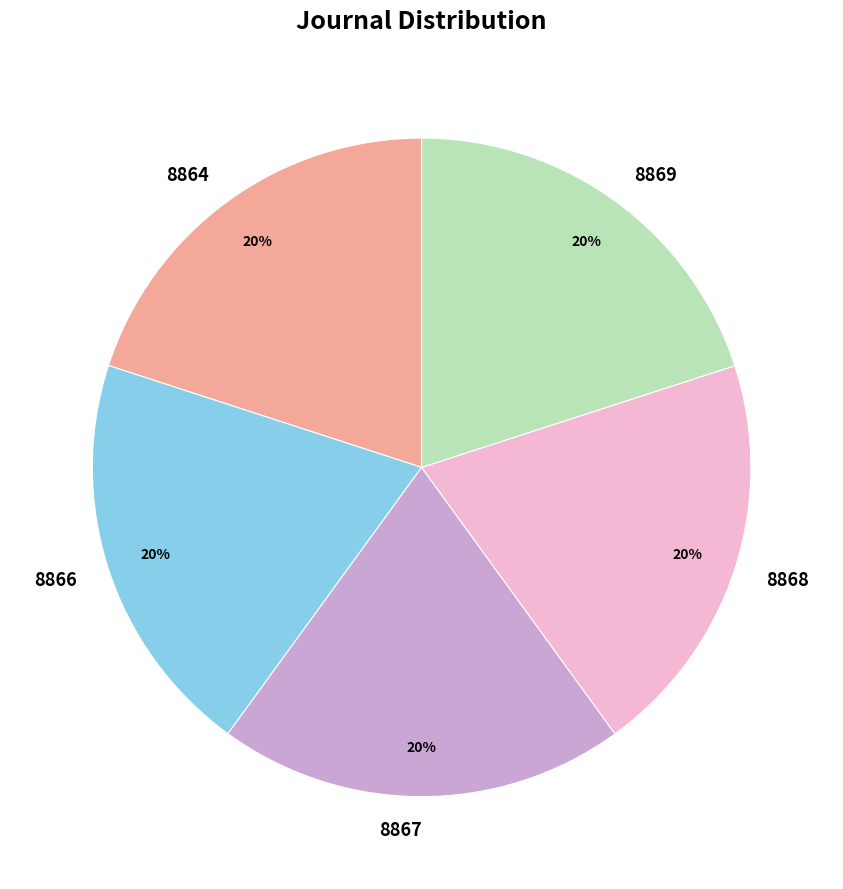

True or false: 8864 accounts for 8% of the total.

False